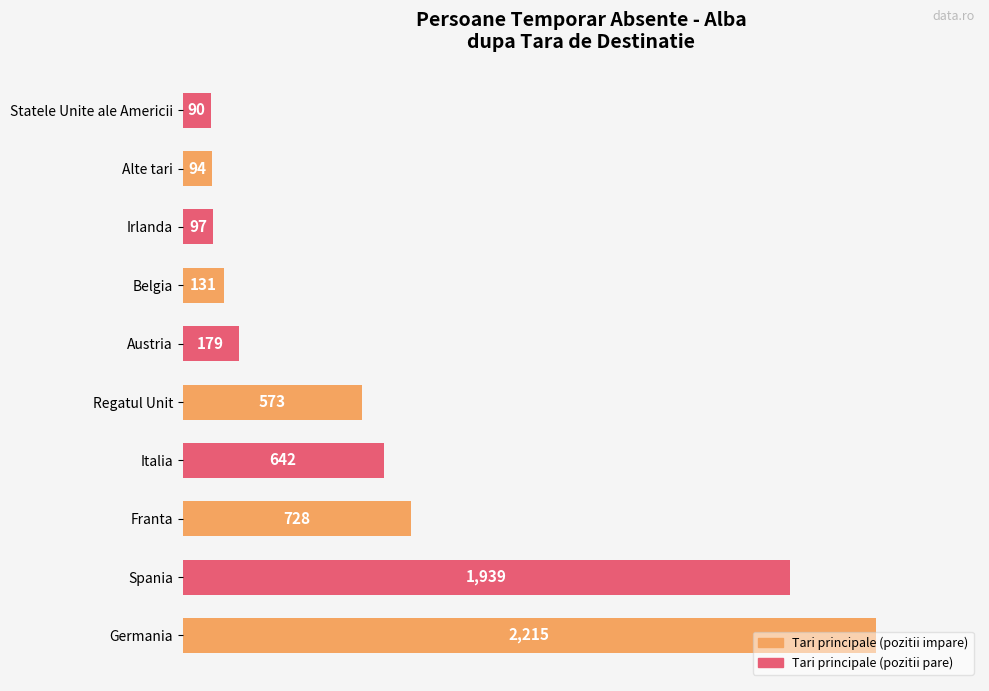

List the labels in order of value, largest first.

Germania, Spania, Franta, Italia, Regatul Unit, Austria, Belgia, Irlanda, Alte tari, Statele Unite ale Americii